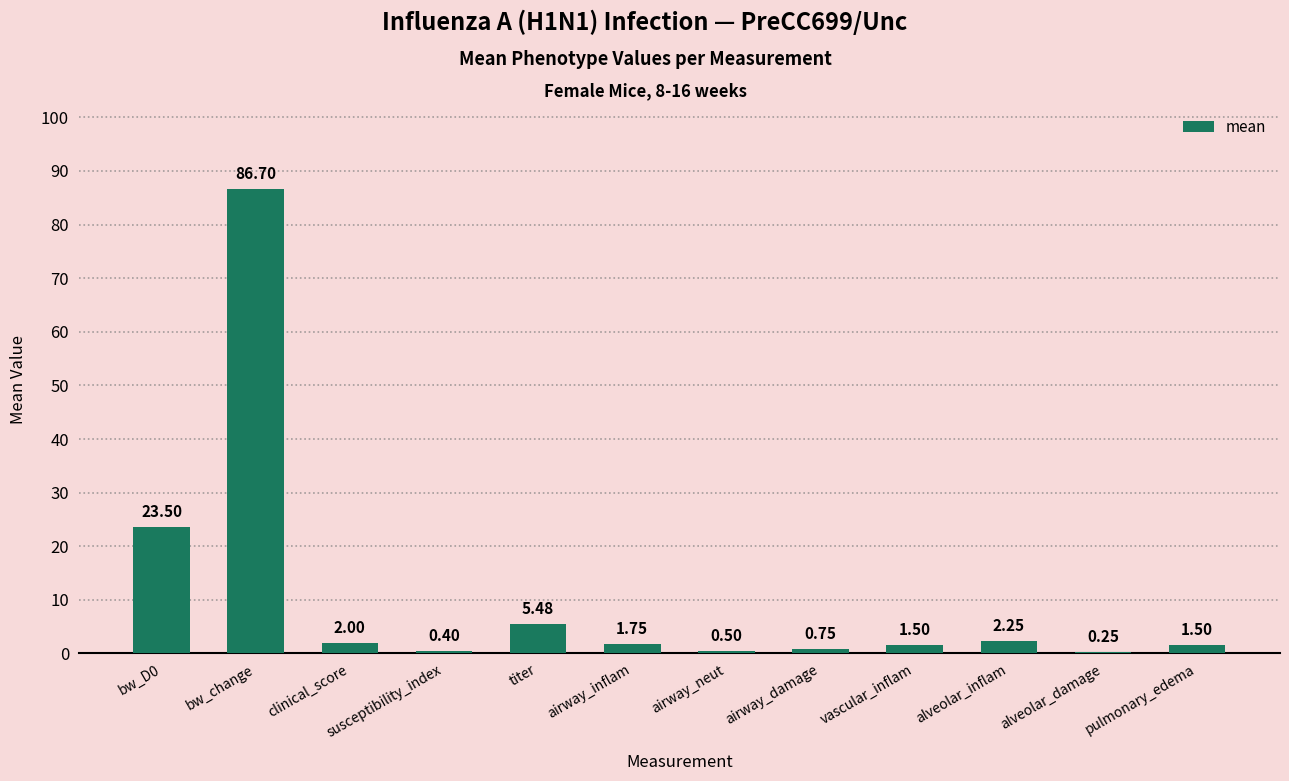

Which has a higher value, vascular_inflam or airway_damage?

vascular_inflam